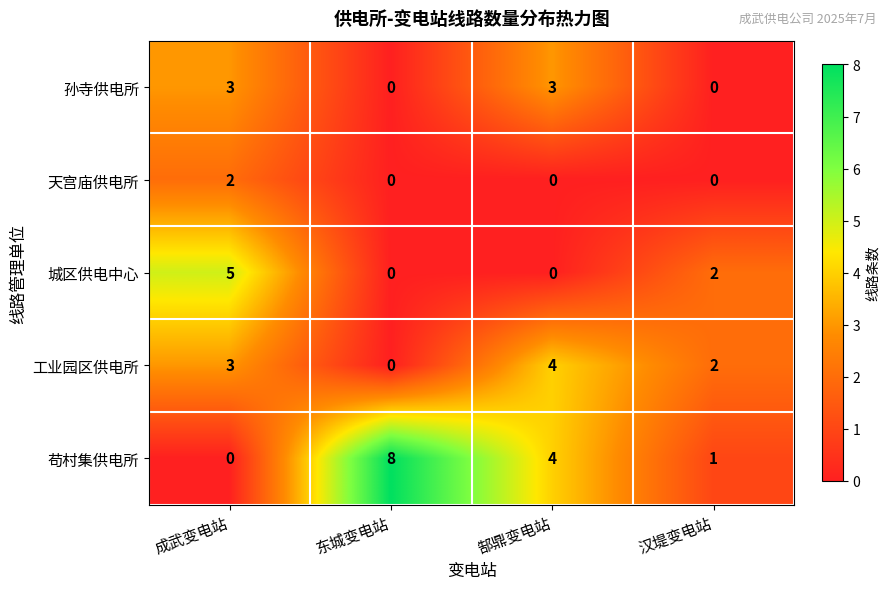

The value of 苟村集供电所 at 东城变电站 is 8. True or false?

True